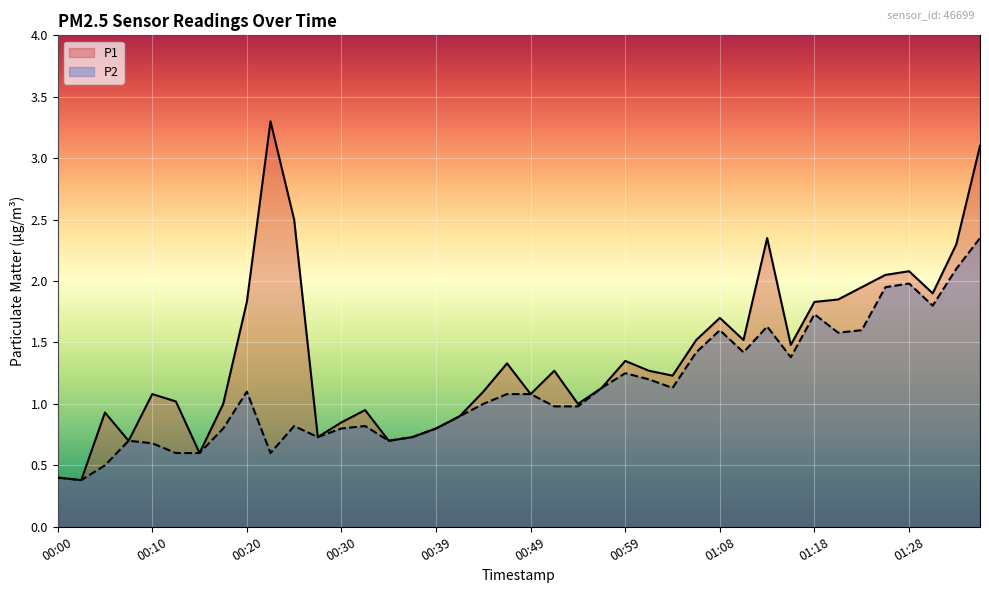

How many series are shown in this chart?

2